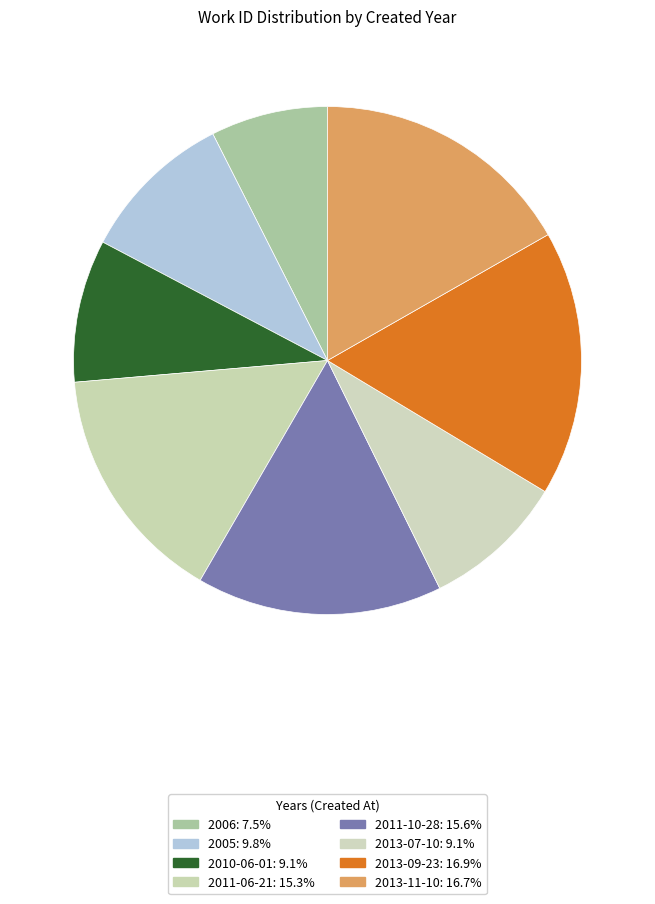

True or false: 2011-06-21 accounts for 15% of the total.

True